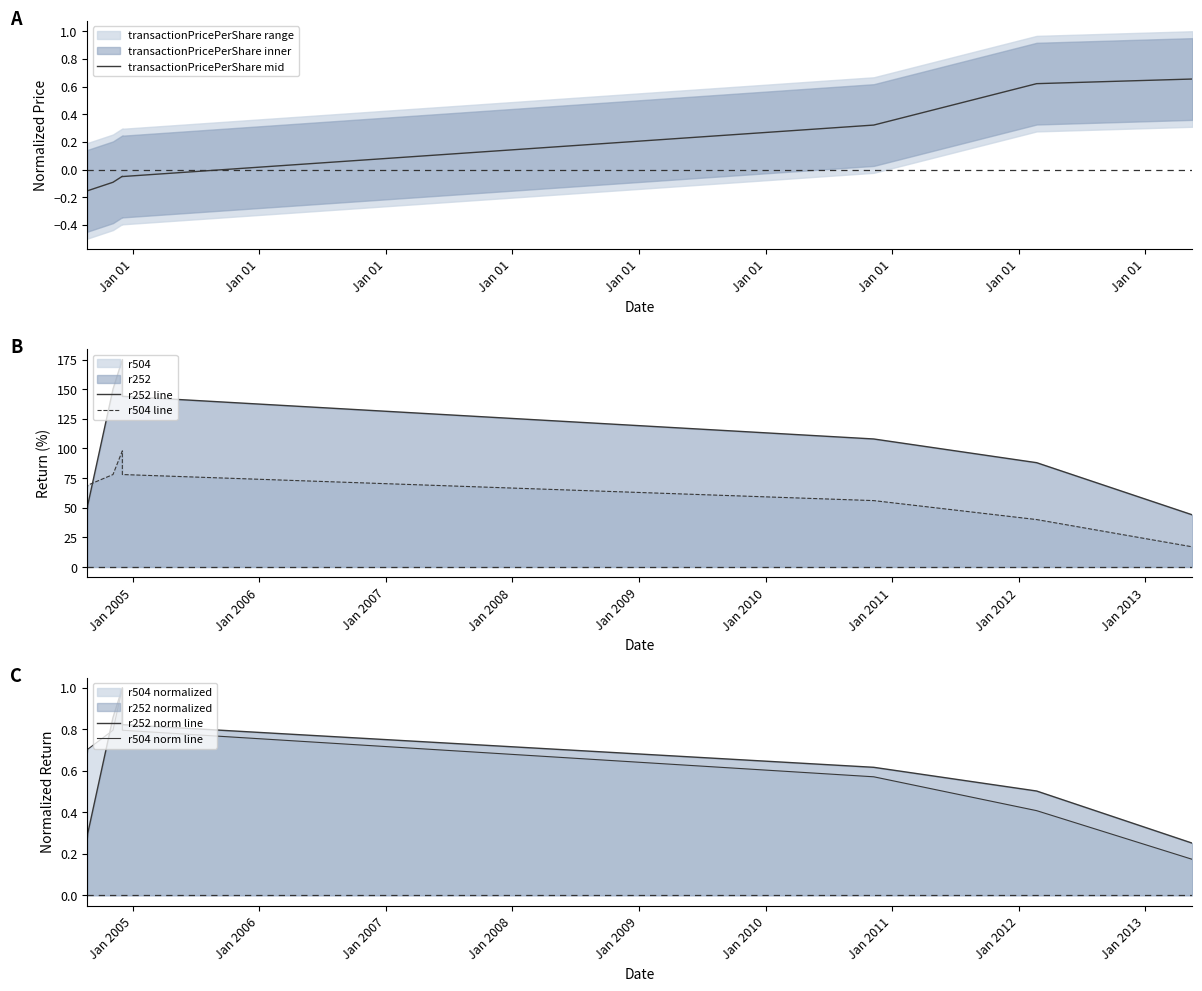

At which category is the sum across all series the highest?

Jan 01